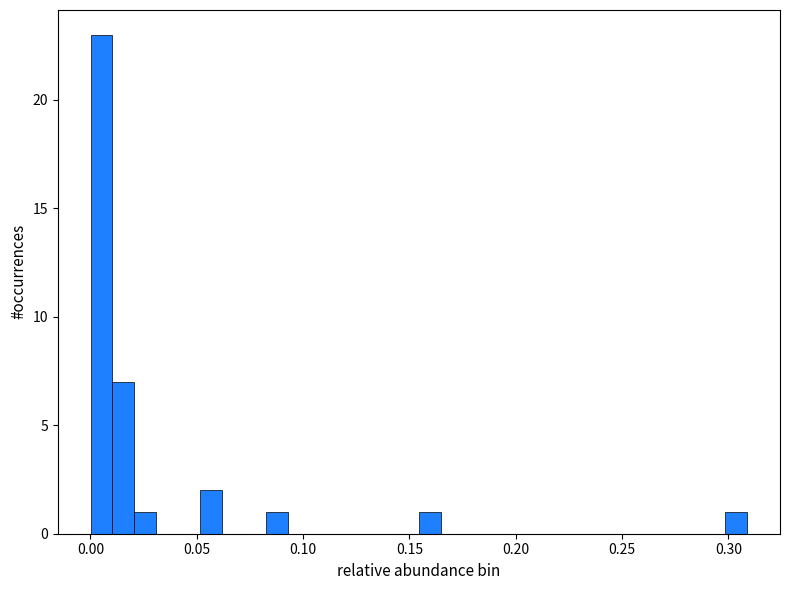

Read against the x-axis, roughly where is the centre of the tallest bar?

0.005